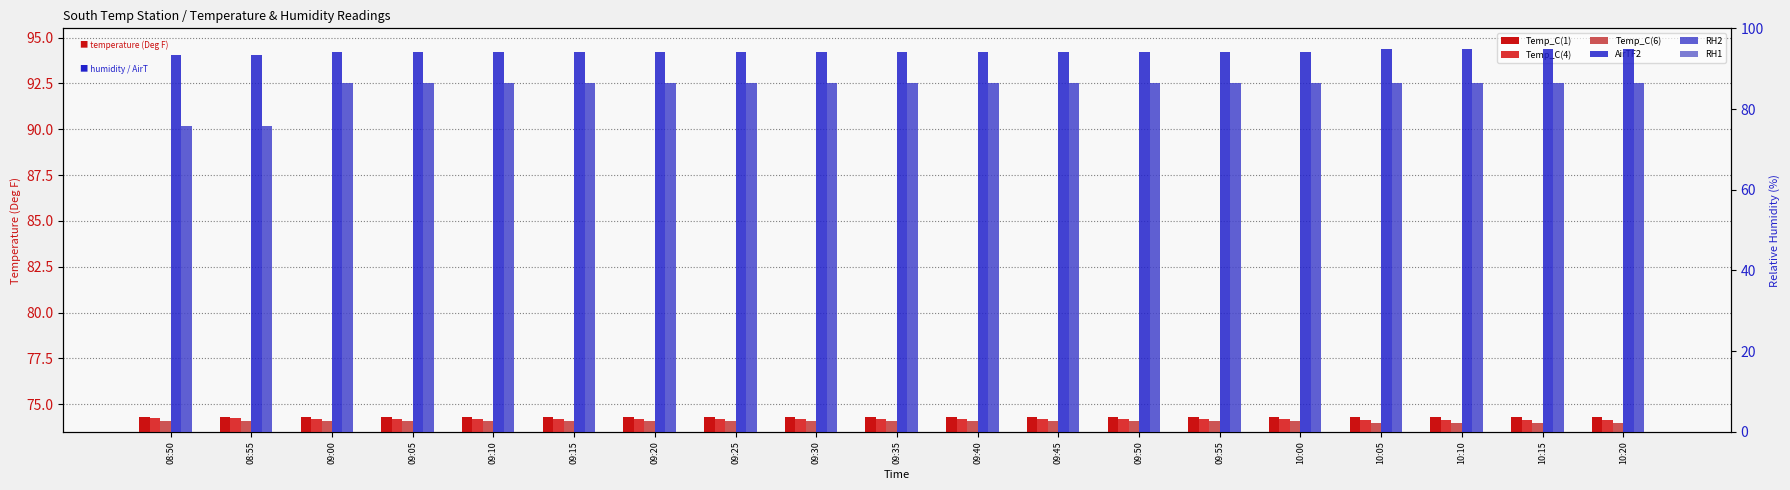

Reading right to left, extract all data points from this chart.

Temp_C(1): 10:20=74.3	10:15=74.3	10:10=74.3	10:05=74.3	10:00=74.3	09:55=74.3	09:50=74.3	09:45=74.3	09:40=74.3	09:35=74.3	09:30=74.3	09:25=74.3	09:20=74.3	09:15=74.3	09:10=74.3	09:05=74.3	09:00=74.3	08:55=74.3	08:50=74.3
Temp_C(4): 10:20=74.2	10:15=74.2	10:10=74.2	10:05=74.2	10:00=74.2	09:55=74.2	09:50=74.2	09:45=74.2	09:40=74.2	09:35=74.2	09:30=74.2	09:25=74.2	09:20=74.2	09:15=74.2	09:10=74.2	09:05=74.2	09:00=74.2	08:55=74.2	08:50=74.2
Temp_C(6): 10:20=74.0	10:15=74.0	10:10=74.0	10:05=74.0	10:00=74.1	09:55=74.1	09:50=74.1	09:45=74.1	09:40=74.1	09:35=74.1	09:30=74.1	09:25=74.1	09:20=74.1	09:15=74.1	09:10=74.1	09:05=74.1	09:00=74.1	08:55=74.1	08:50=74.1
AirTF2: 10:20=94.8	10:15=94.8	10:10=94.8	10:05=94.8	10:00=94.2	09:55=94.2	09:50=94.2	09:45=94.2	09:40=94.2	09:35=94.2	09:30=94.2	09:25=94.2	09:20=94.2	09:15=94.2	09:10=94.2	09:05=94.2	09:00=94.2	08:55=93.4	08:50=93.4
RH2: 10:20=86.3	10:15=86.3	10:10=86.3	10:05=86.3	10:00=86.5	09:55=86.5	09:50=86.5	09:45=86.5	09:40=86.5	09:35=86.5	09:30=86.5	09:25=86.5	09:20=86.5	09:15=86.5	09:10=86.5	09:05=86.5	09:00=86.5	08:55=75.8	08:50=75.8
RH1: 10:20=-0.5	10:15=-0.5	10:10=-0.5	10:05=-0.5	10:00=-0.4	09:55=-0.4	09:50=-0.4	09:45=-0.4	09:40=-0.4	09:35=-0.4	09:30=-0.4	09:25=-0.4	09:20=-0.4	09:15=-0.4	09:10=-0.4	09:05=-0.4	09:00=-0.4	08:55=-0.4	08:50=-0.4